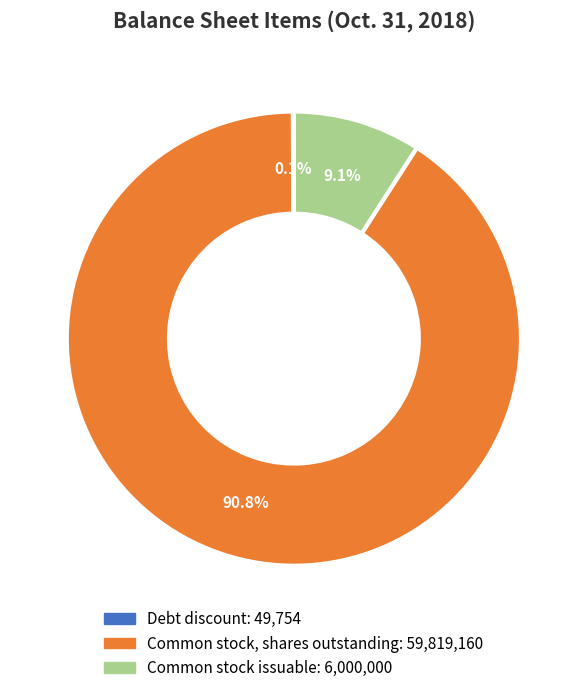

Which slice is the largest?

Common stock, shares outstanding